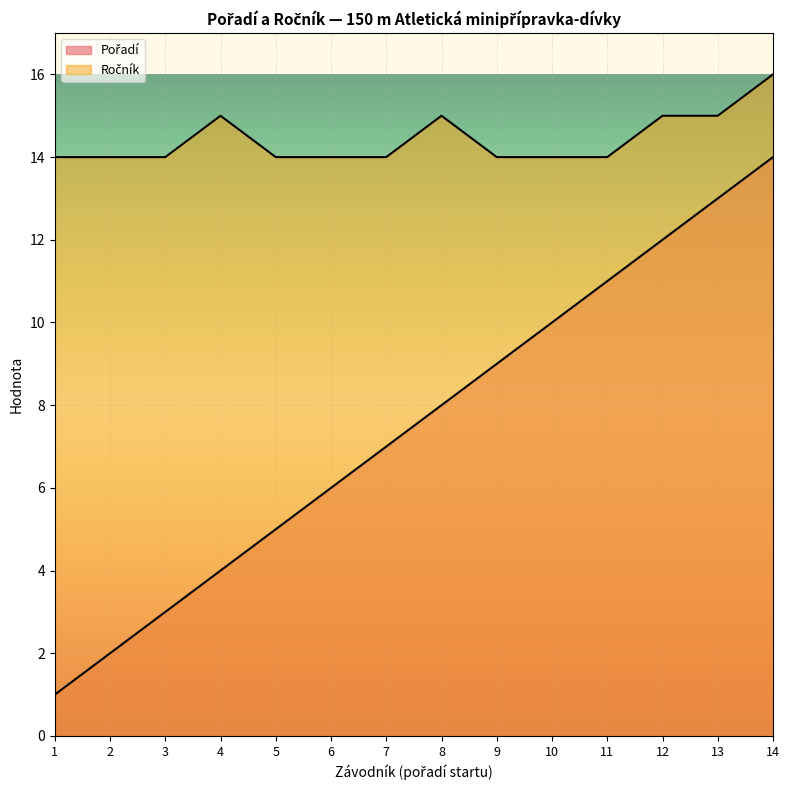

The Ročník series shows 20 at 3. True or false?

False